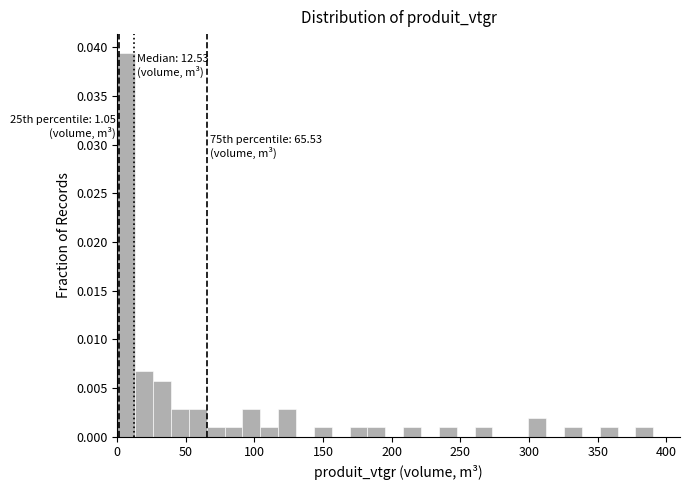

Around what value on the x-axis is the tallest bar? Give the approximate position of its centre, as read against the axis.

5